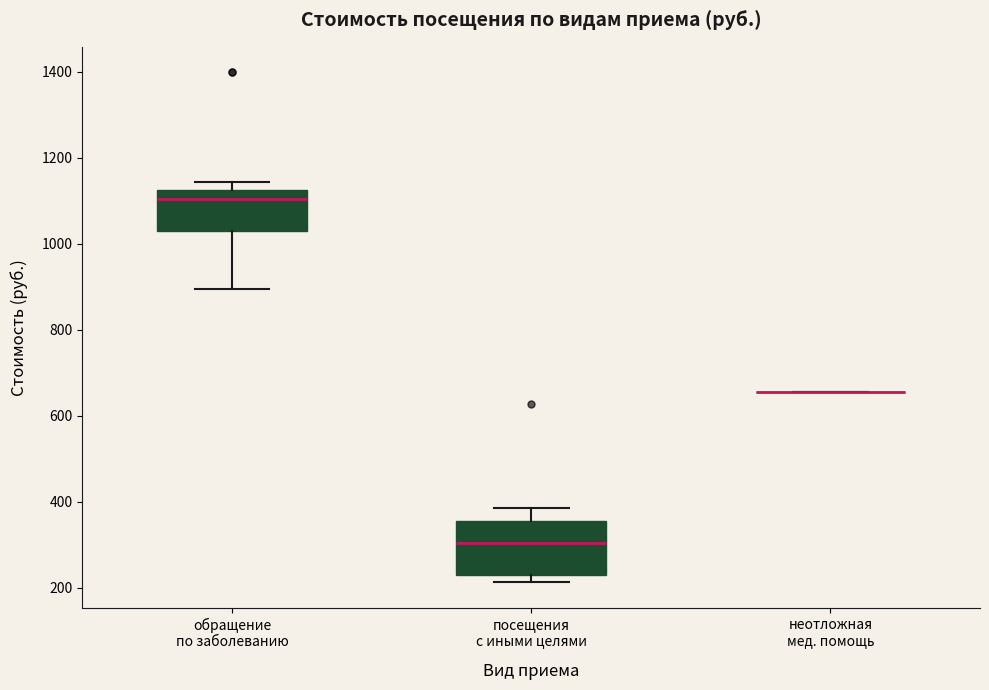

Where is the lower edge of the box for обращение по заболеванию on the y-axis? The values are not printed on the chart, so give them approximately, as read against the axis.

1020